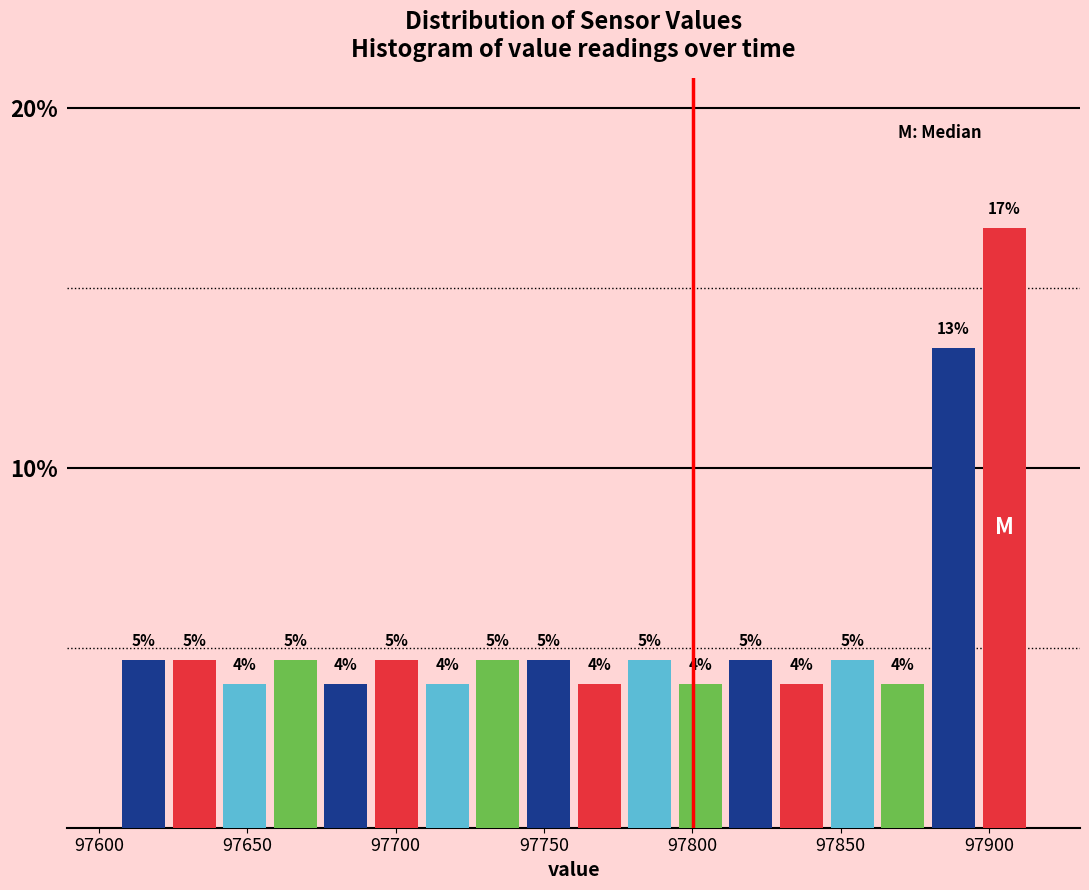

Around what value on the x-axis is the tallest bar? Give the approximate position of its centre, as read against the axis.

97905